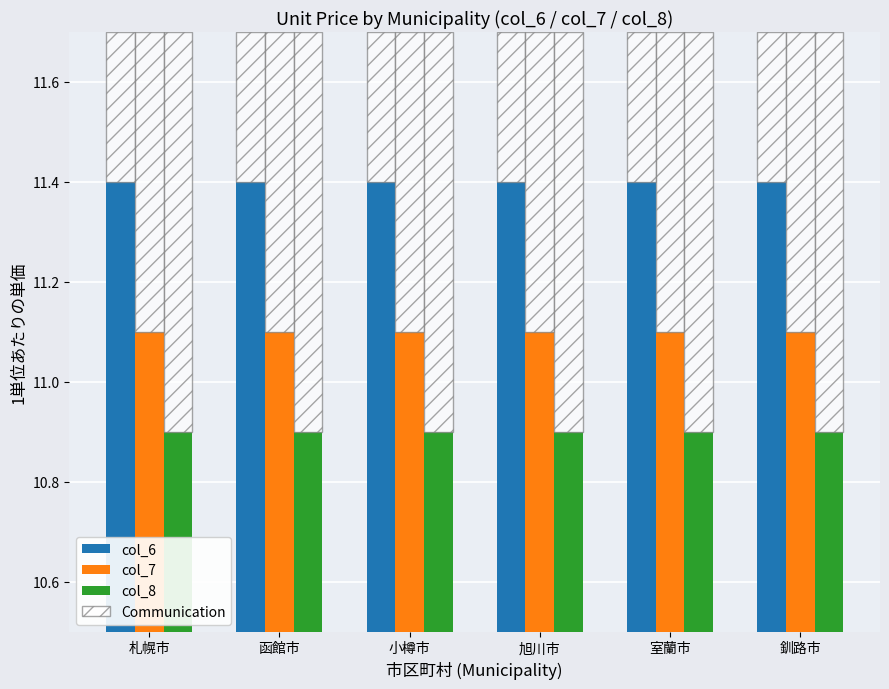

What is the difference between the highest and lowest values at 函館市?

0.5